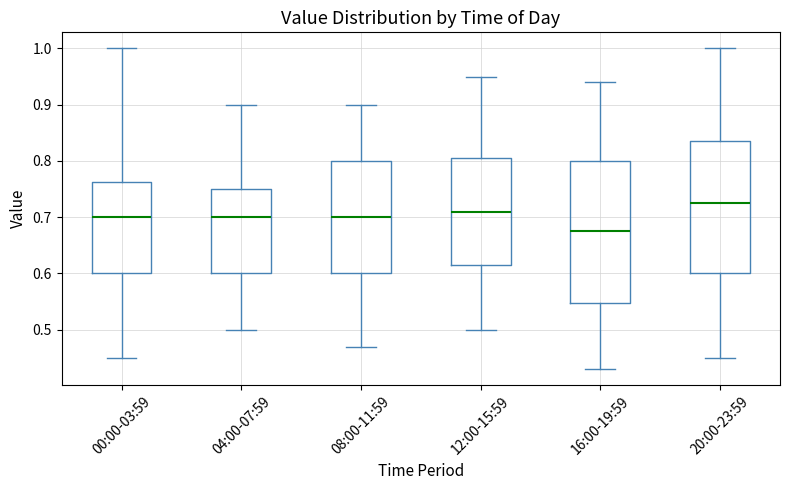

Where does the median line of the box for 04:00-07:59 sit on the y-axis? The values are not printed on the chart, so give them approximately, as read against the axis.

0.70